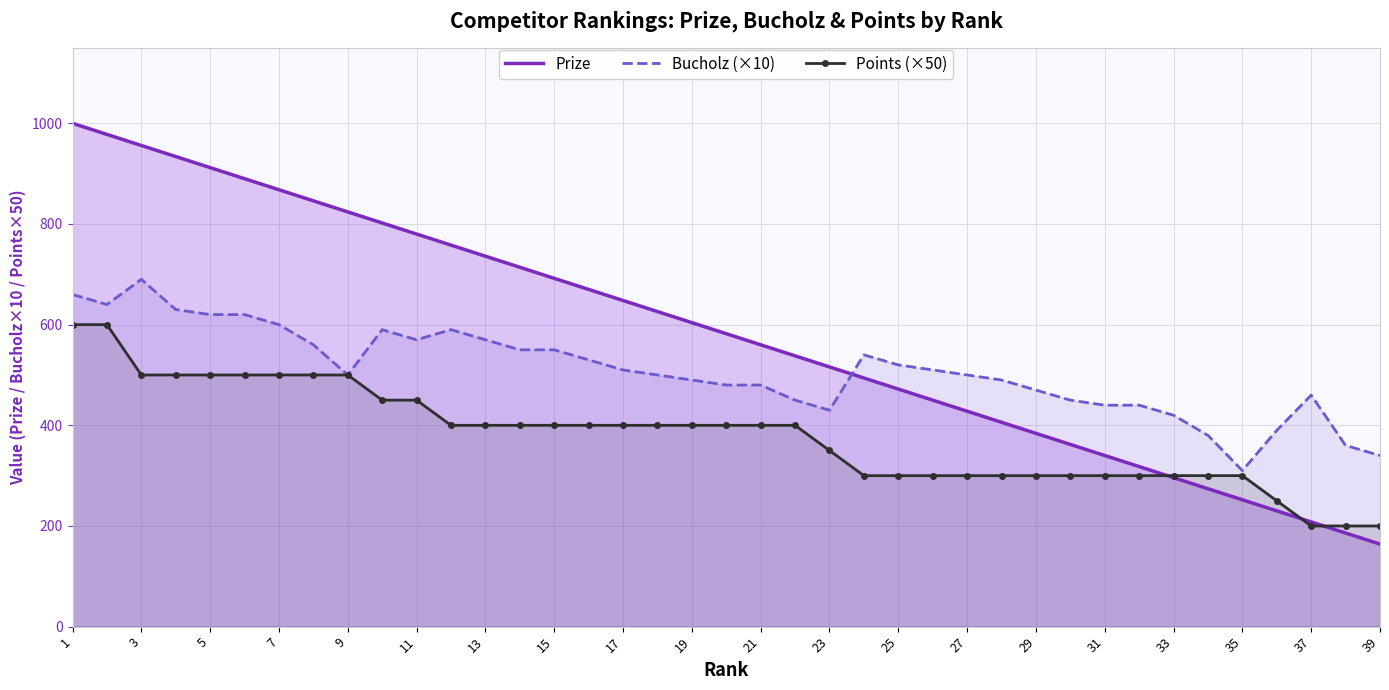

The value of Bucholz (×10) at 39 is 157. True or false?

False